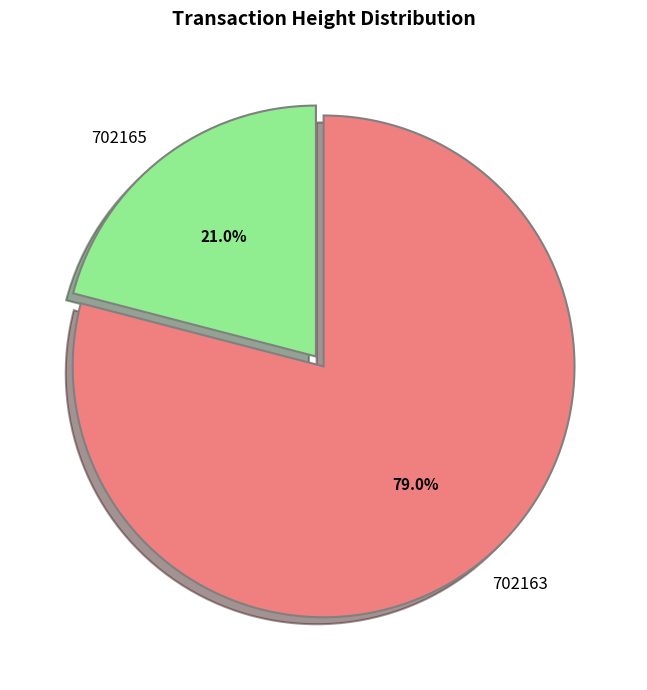

To the nearest percent, what is the difference between the 702163 and 702165 slice percentages?

58%